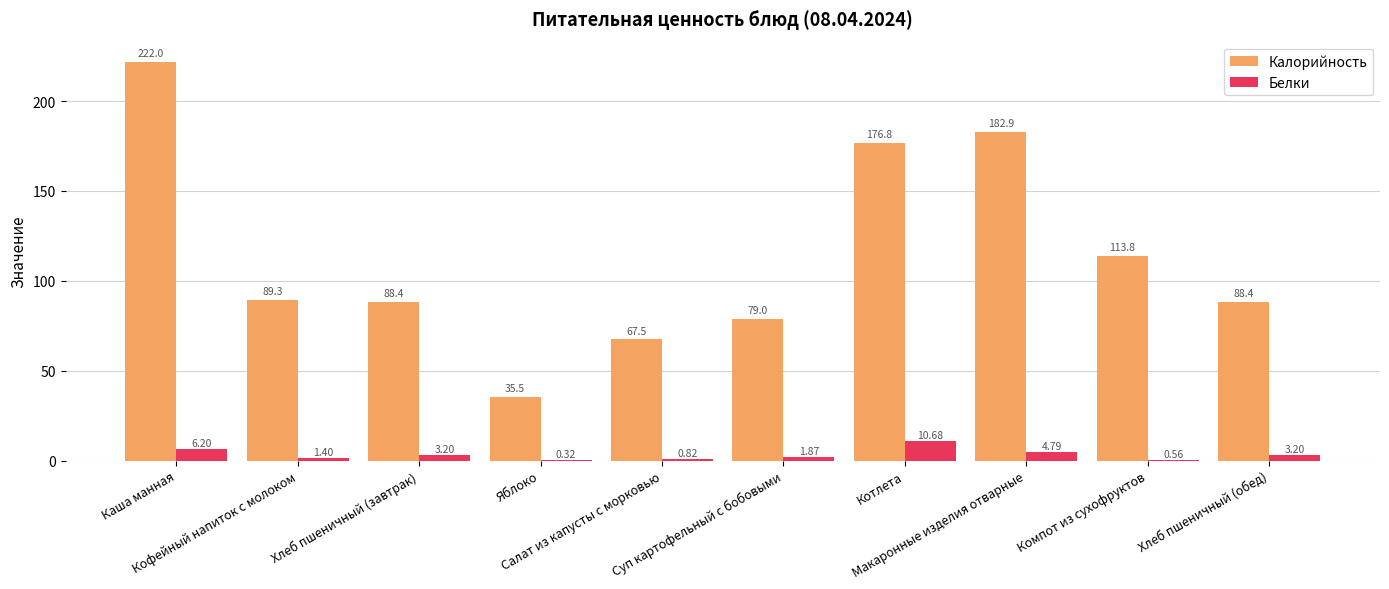

What is the total value across all series at Макаронные изделия отварные?

187.7